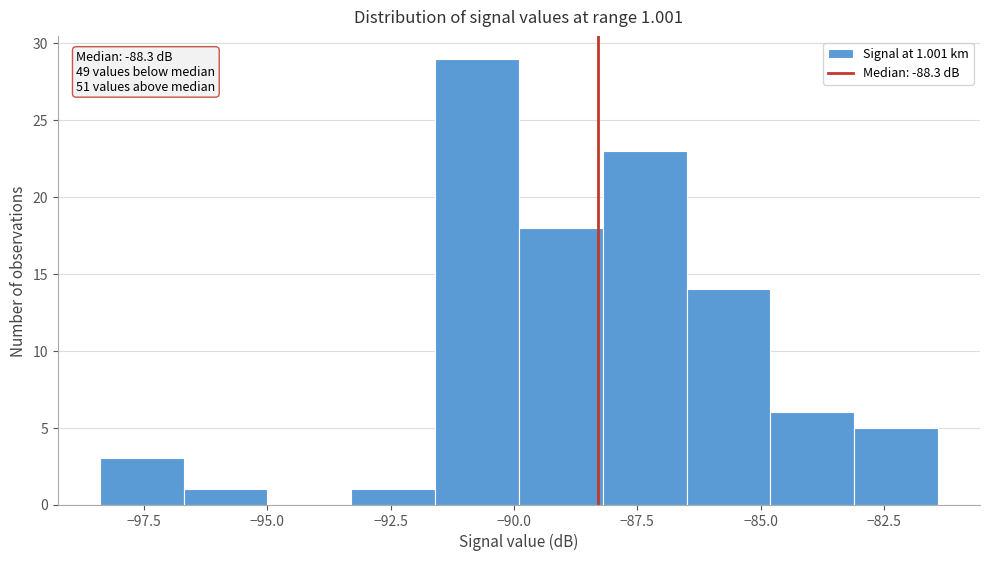

Read against the x-axis, roughly where is the centre of the tallest bar?

-90.5